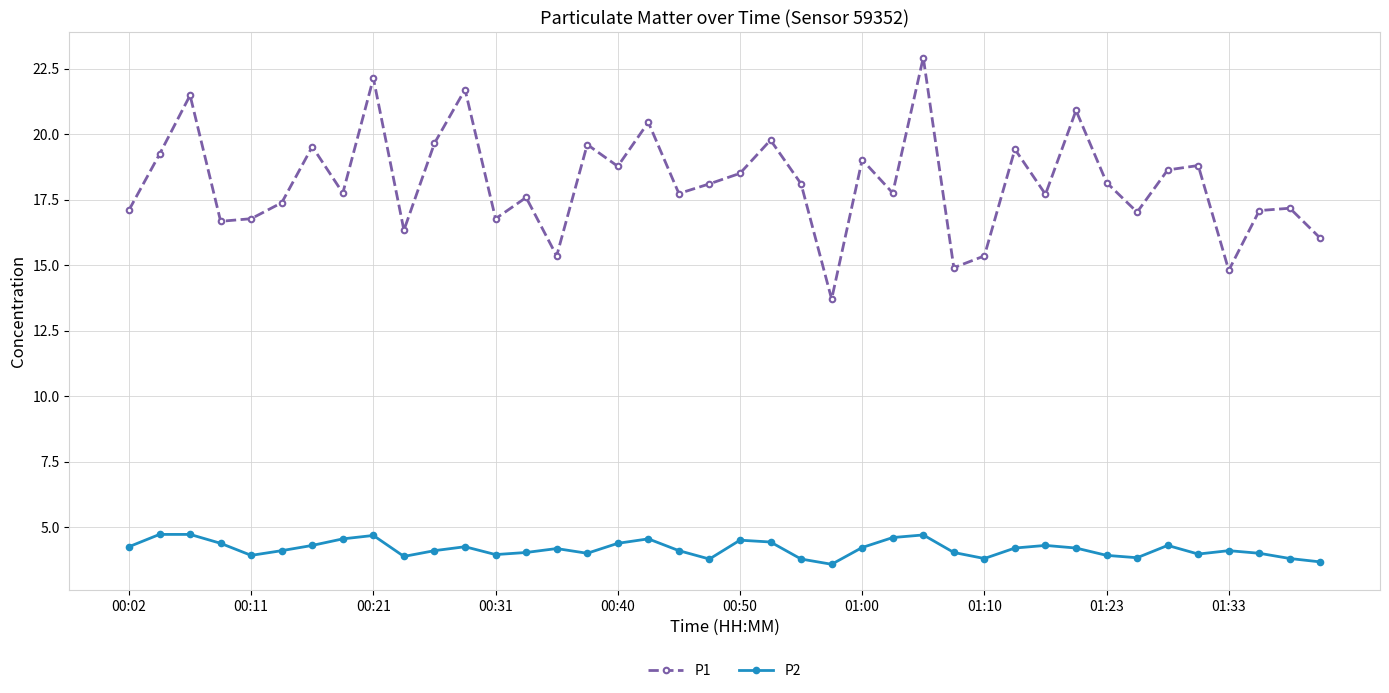

What is the average value of the P1 series?

18.1